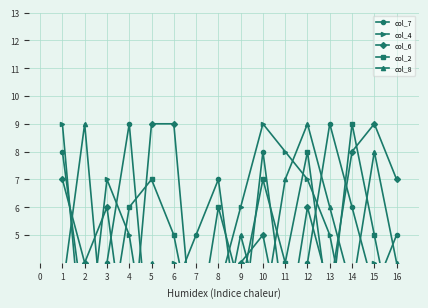

Count the col_6 values in the range 3 to 8.

9